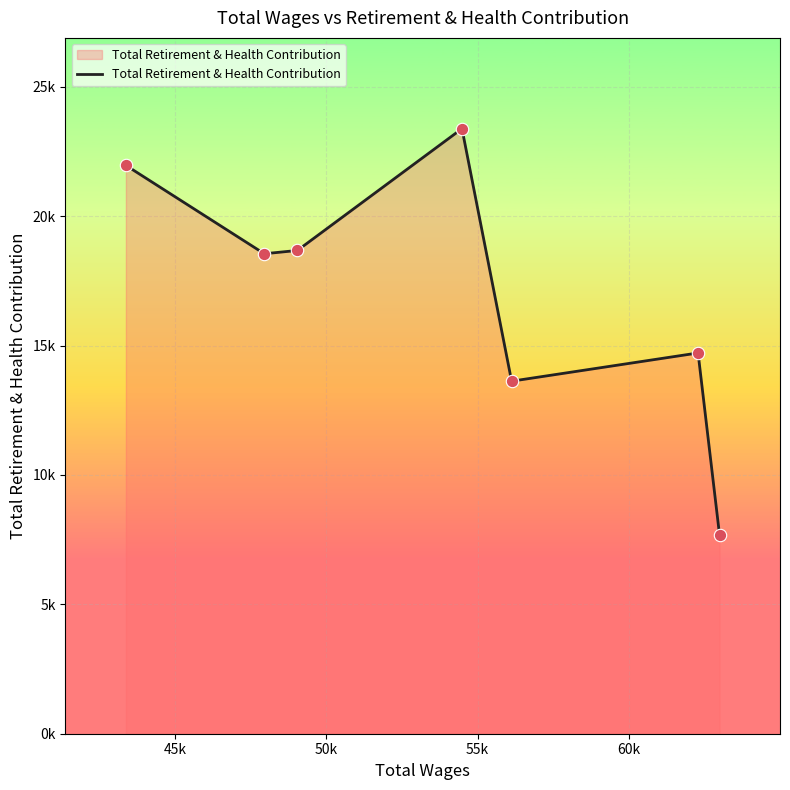

Is this an area chart (filled region under the line)?

Yes